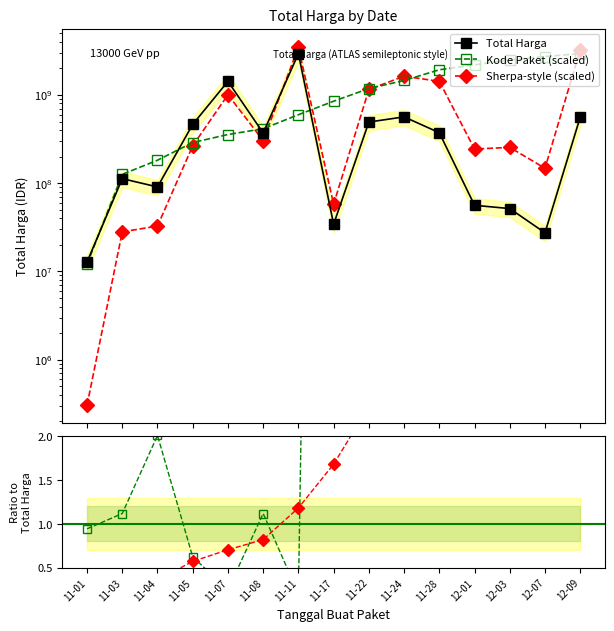

What value does the Sherpa-style (scaled) series have at 12-09?

3258620183.1